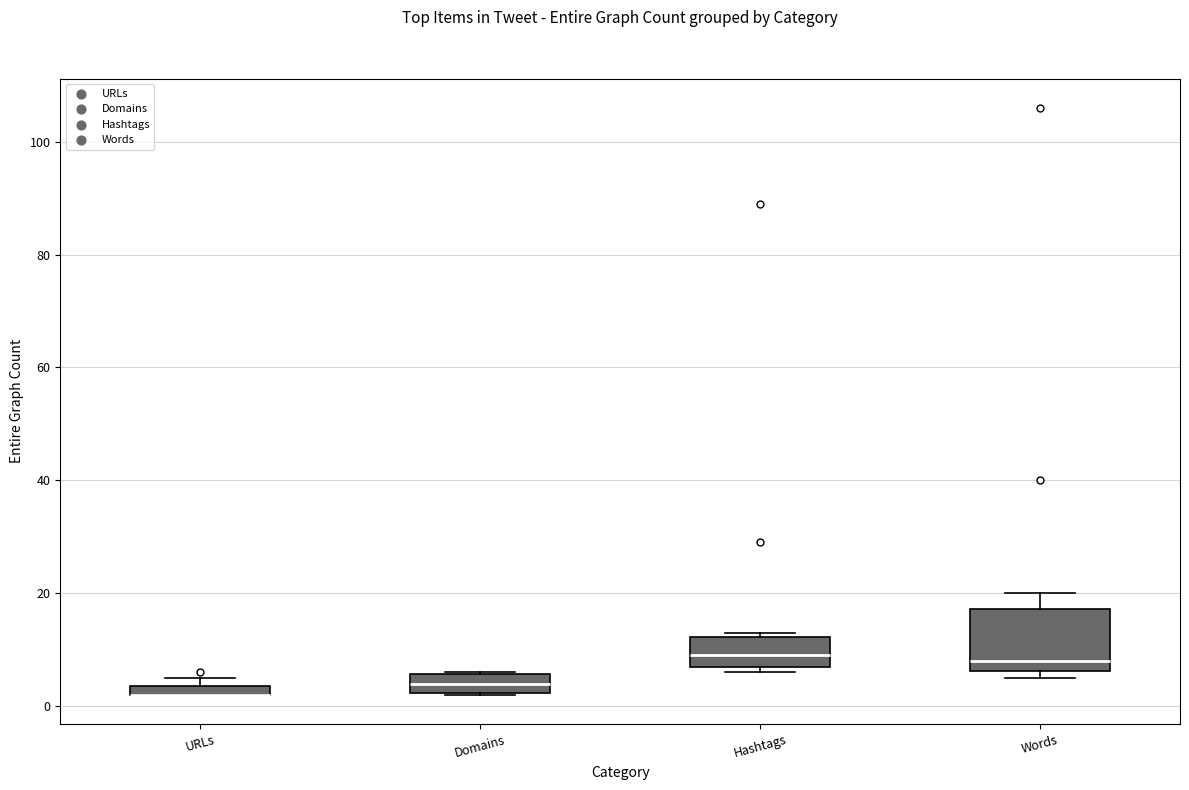

Where is the lower edge of the box for Hashtags on the y-axis? The values are not printed on the chart, so give them approximately, as read against the axis.

8